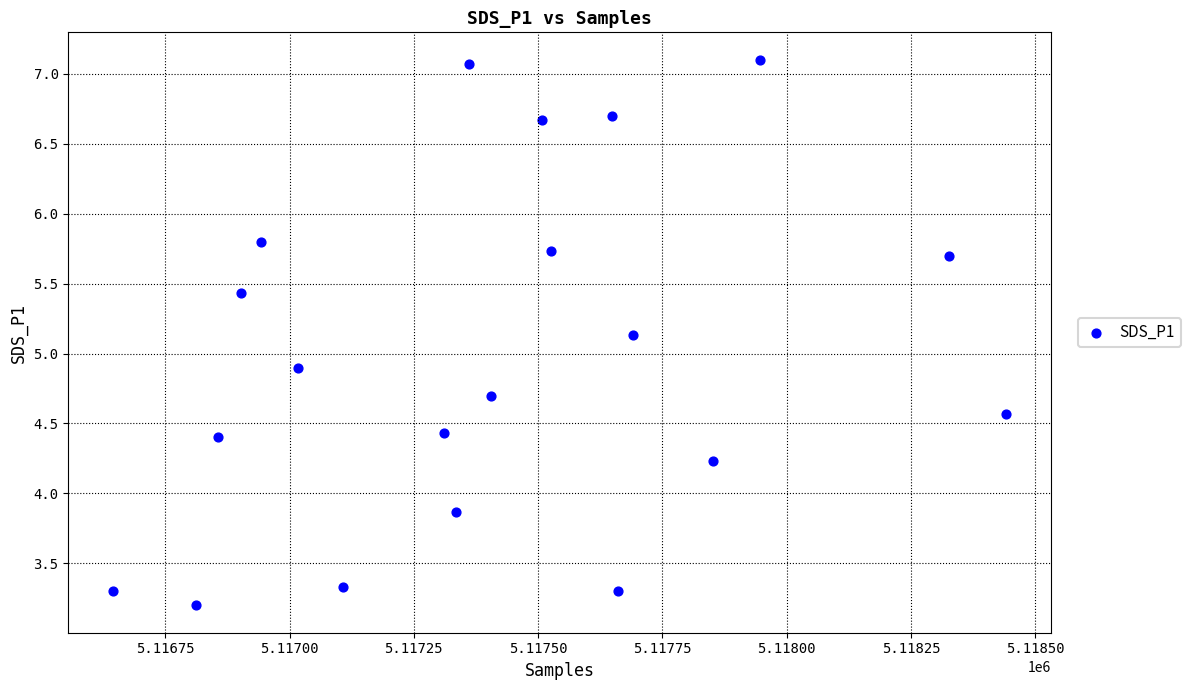

What is the range of X values (max minus min)?

1797.0